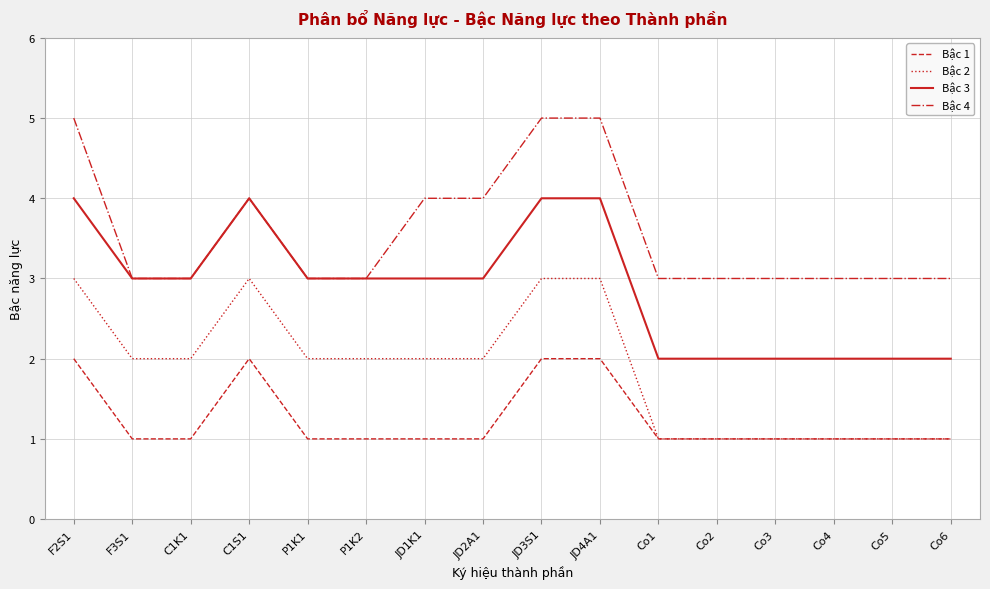

How many lines are shown in the chart?

4